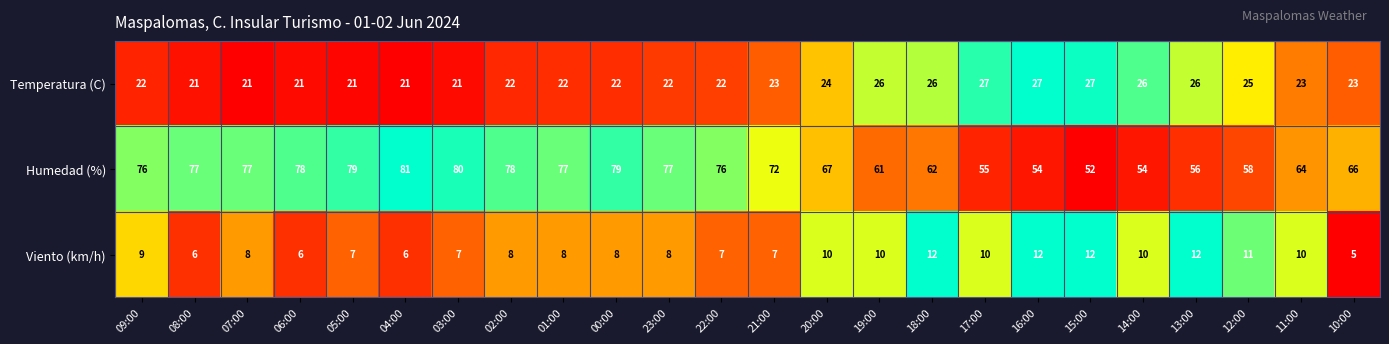

What is the spread (max minus min) of values at 09:00?

67